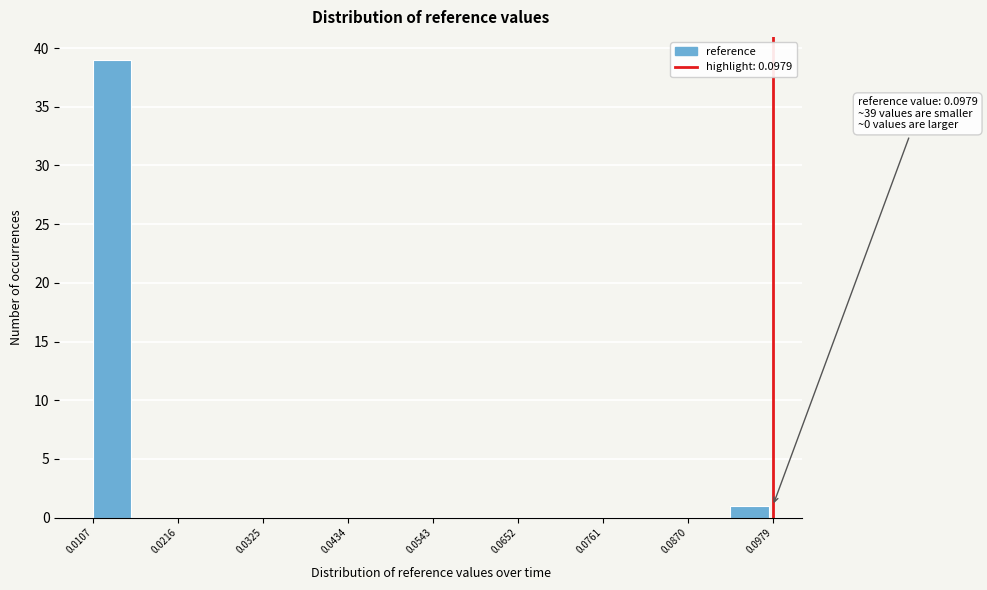

Read against the x-axis, roughly where is the centre of the tallest bar?

0.014